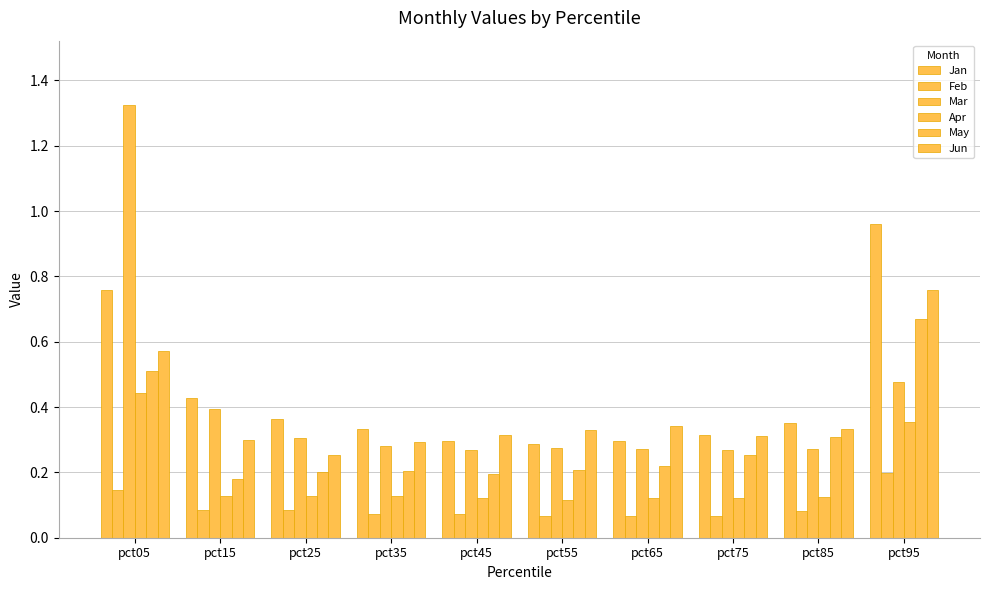

What is the average value of the Feb series?

0.1